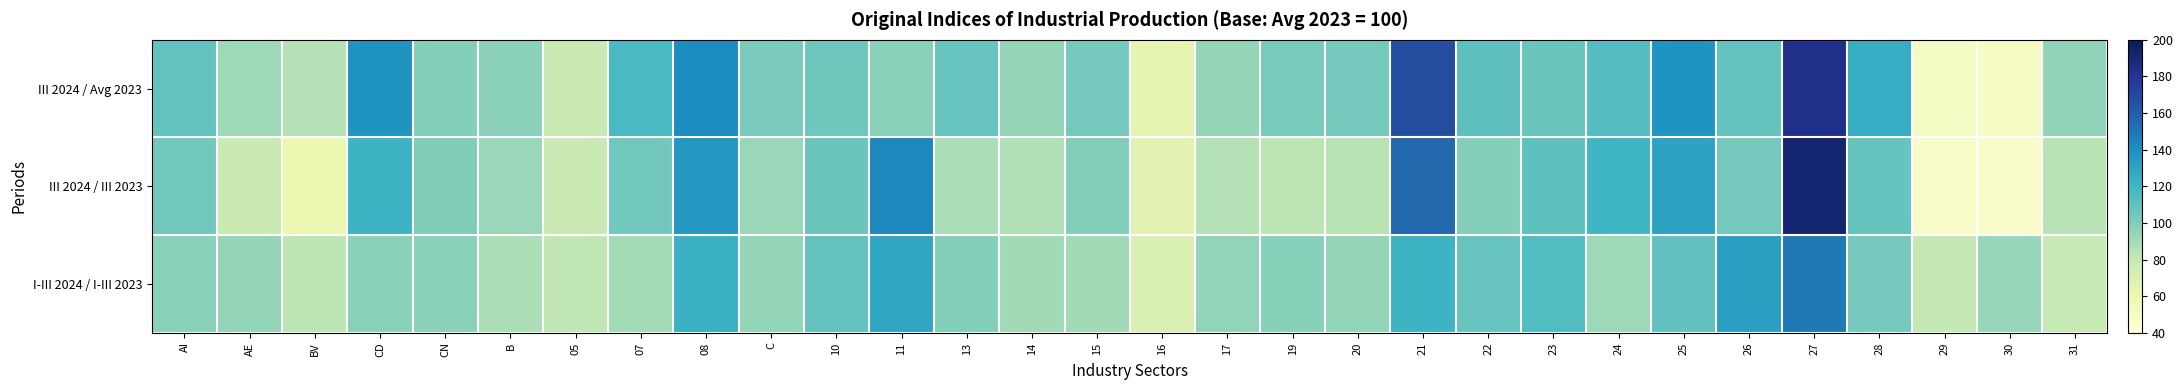

What is the minimum value shown in the chart?

48.0